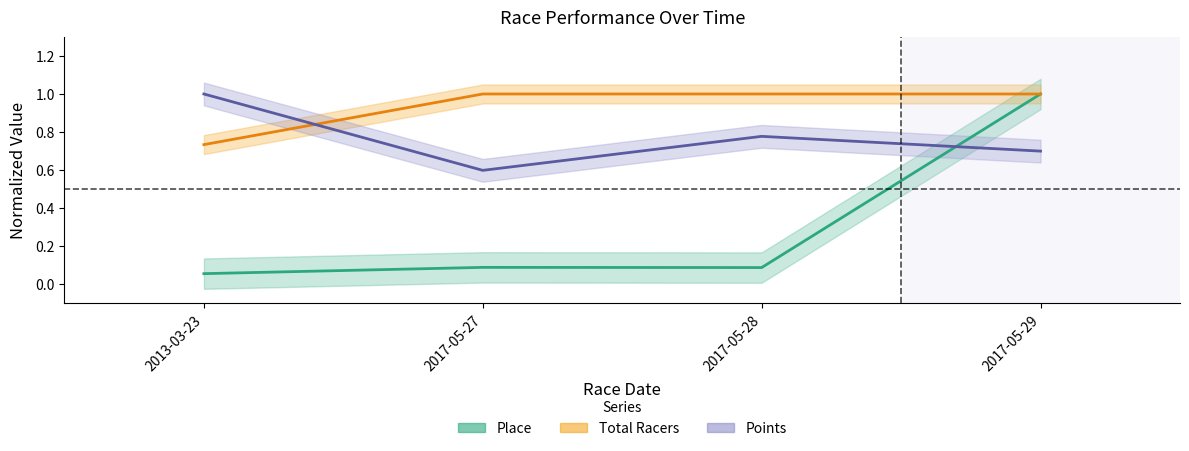

List the series in order of their overall mean, lowest first.

Place, Points, Total Racers